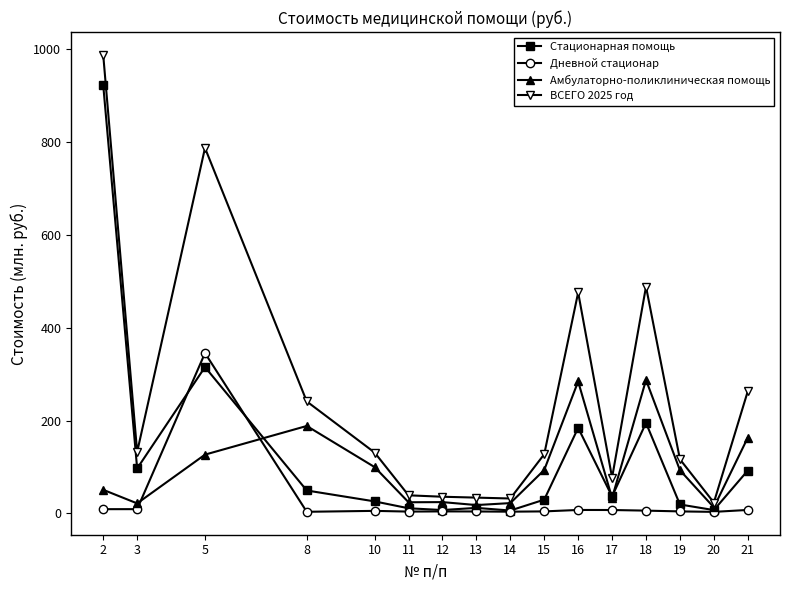

What is the minimum value shown in the chart?

3.3